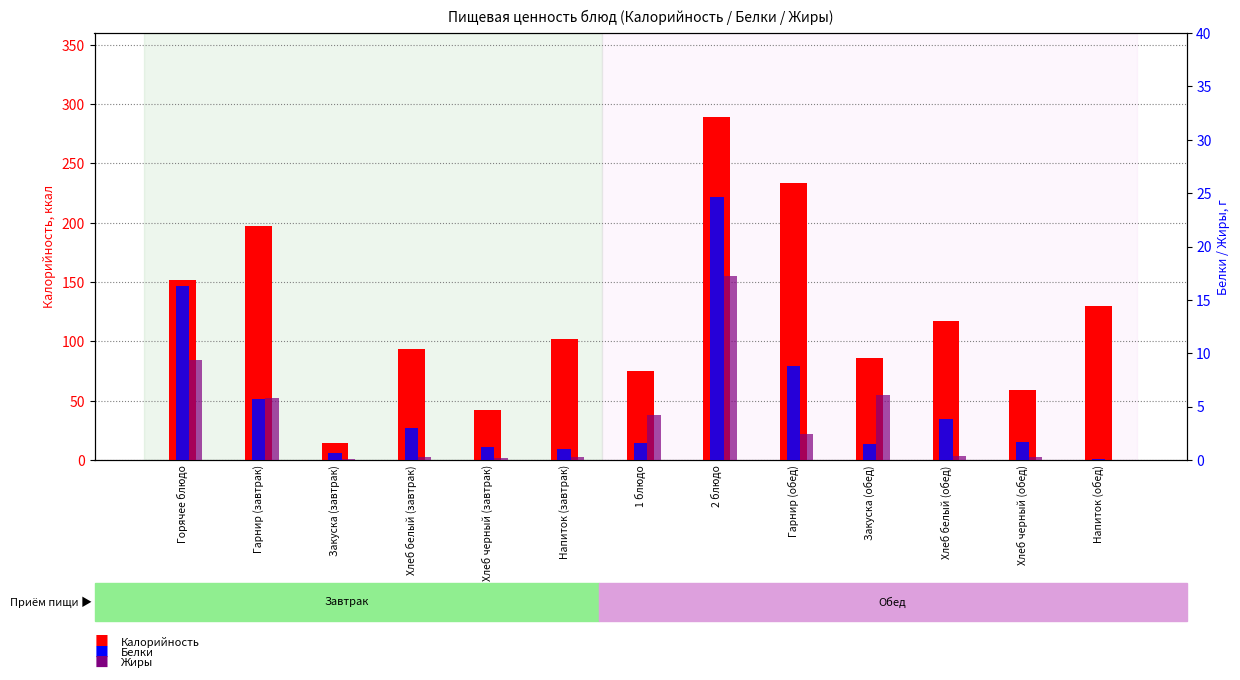

Reading right to left, extract all data points from this chart.

Калорийность: Напиток (обед)=129.6	Хлеб черный (обед)=58.8	Хлеб белый (обед)=117.0	Закуска (обед)=85.8	Гарнир (обед)=233.7	2 блюдо=289.0	1 блюдо=75.2	Напиток (завтрак)=102.0	Хлеб черный (завтрак)=42.0	Хлеб белый (завтрак)=93.6	Закуска (завтрак)=14.4	Гарнир (завтрак)=197.1	Горячее блюдо=151.6
Белки: Напиток (обед)=0.1	Хлеб черный (обед)=1.7	Хлеб белый (обед)=3.8	Закуска (обед)=1.5	Гарнир (обед)=8.8	2 блюдо=24.7	1 блюдо=1.6	Напиток (завтрак)=1.0	Хлеб черный (завтрак)=1.2	Хлеб белый (завтрак)=3.0	Закуска (завтрак)=0.7	Гарнир (завтрак)=5.7	Горячее блюдо=16.3
Жиры: Напиток (обед)=0.0	Хлеб черный (обед)=0.3	Хлеб белый (обед)=0.4	Закуска (обед)=6.1	Гарнир (обед)=2.4	2 блюдо=17.2	1 блюдо=4.3	Напиток (завтрак)=0.3	Хлеб черный (завтрак)=0.2	Хлеб белый (завтрак)=0.3	Закуска (завтрак)=0.1	Гарнир (завтрак)=5.8	Горячее блюдо=9.4